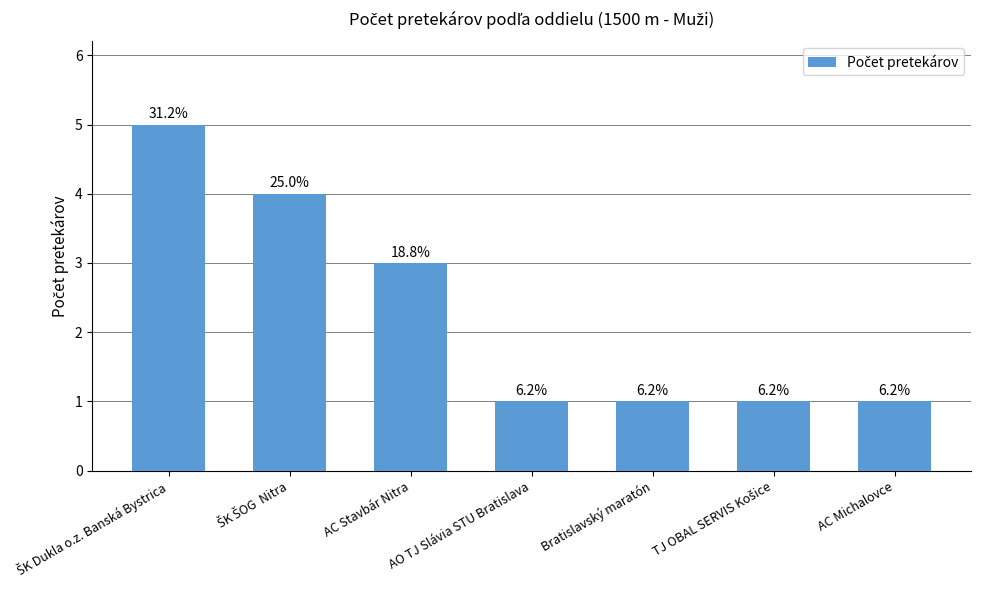

What position from the left is AO TJ Slávia STU Bratislava?

4